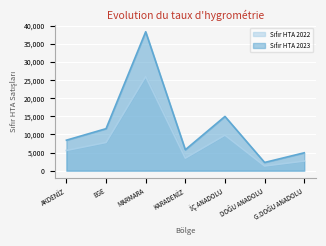

True or false: Sıfır HTA 2022 and Sıfır HTA 2023 cross at least once.

False